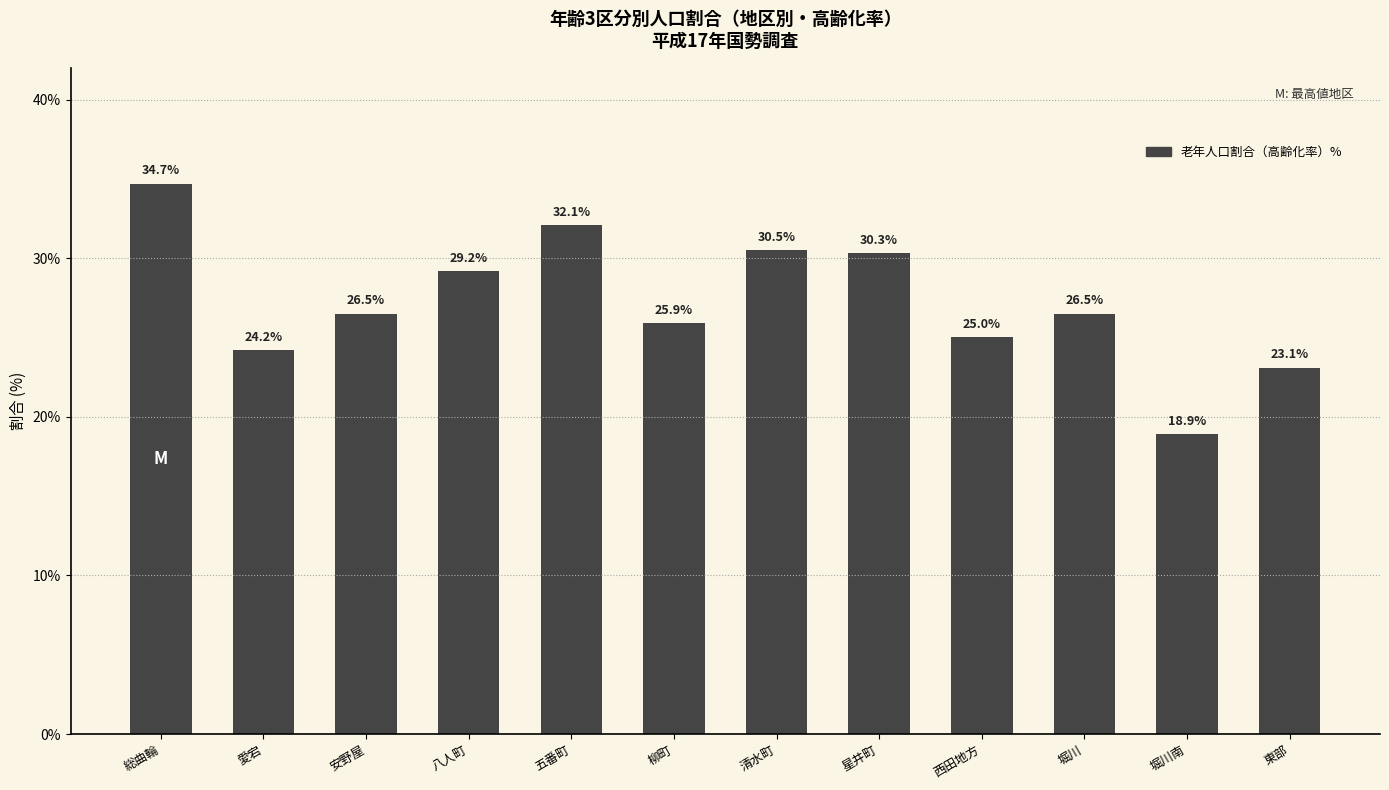

Approximately how many times larger is the value at 柳町 compared to 安野屋?

1.0